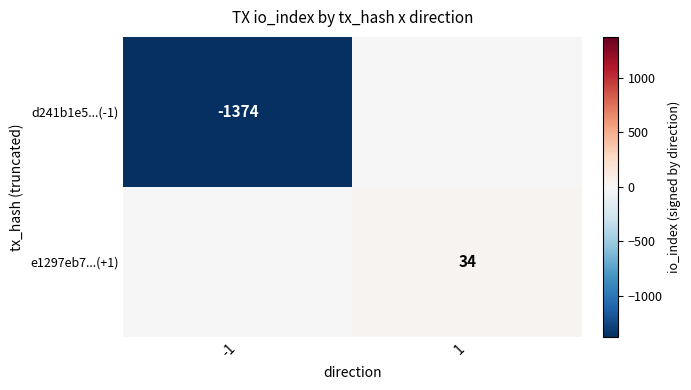

At which category is the sum across all series the highest?

1